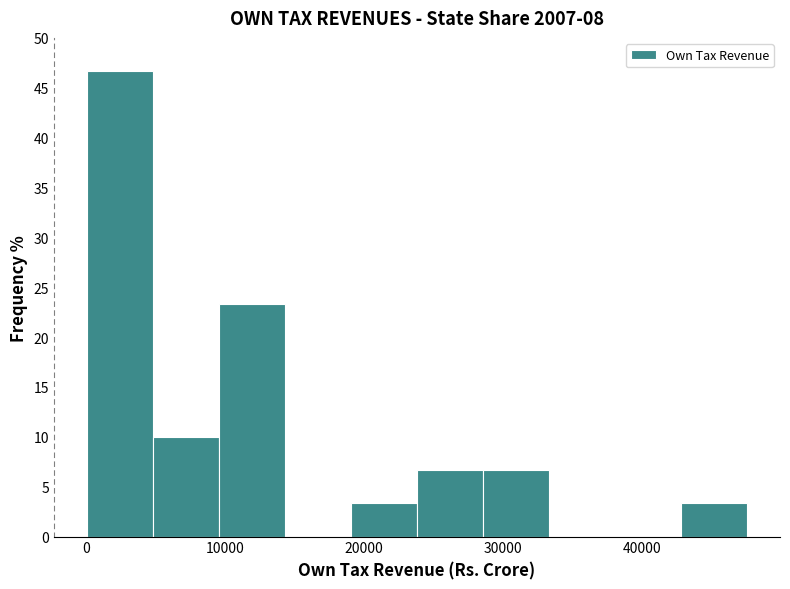

Reading left to right, transcribe this chart: for each bar, give the range it covers on the x-axis and its height. Neither the bar edges nor the heights are printed on the chart, so give them approximately, as read against the axes.

0 to 5000: 46.5
5000 to 10000: 10.0
10000 to 14000: 23.5
14000 to 19000: 0
19000 to 24000: 3.5
24000 to 29000: 6.5
29000 to 33000: 6.5
33000 to 38000: 0
38000 to 43000: 0
43000 to 48000: 3.5